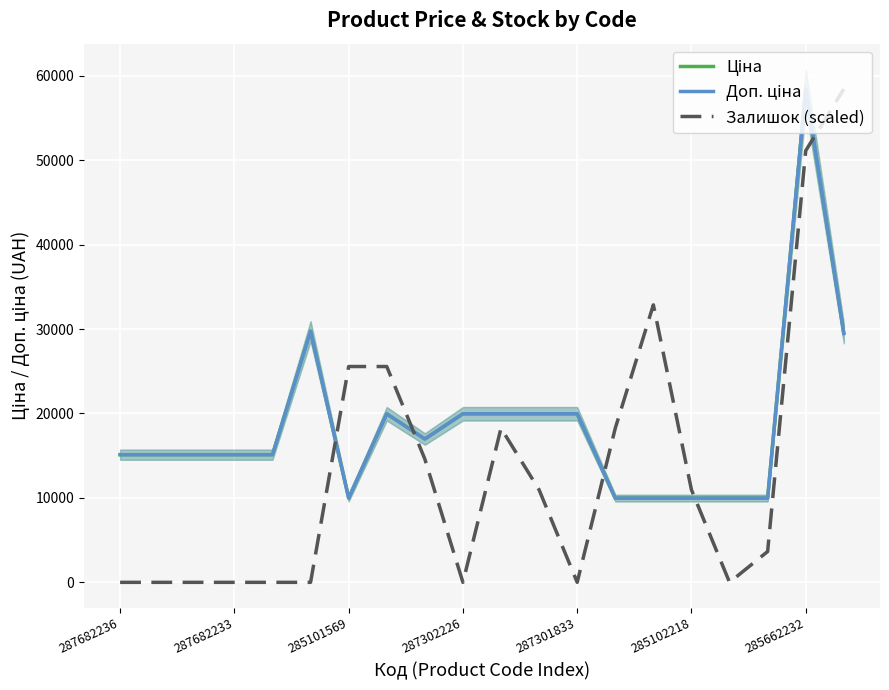

At how many categories does at least one series exceed 19582?

10